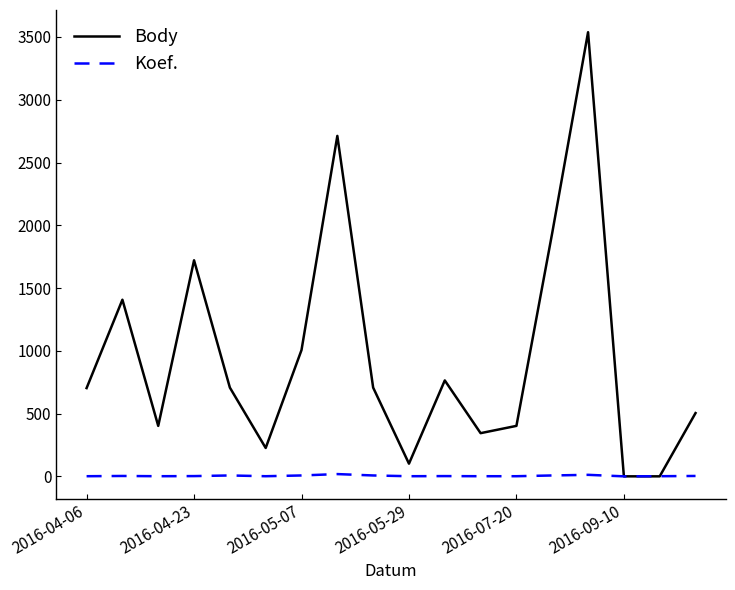

What are all the series names shown in the legend?

Body, Koef.